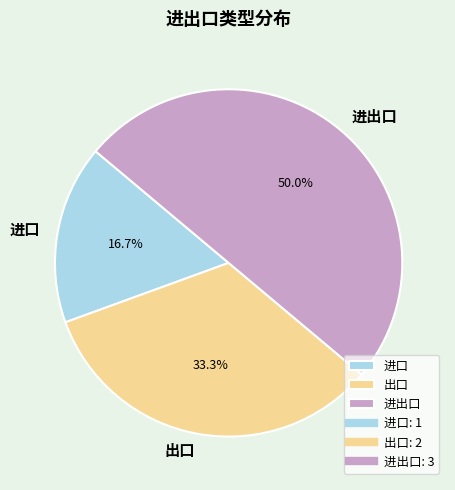

Is 进口 the majority of the pie?

No